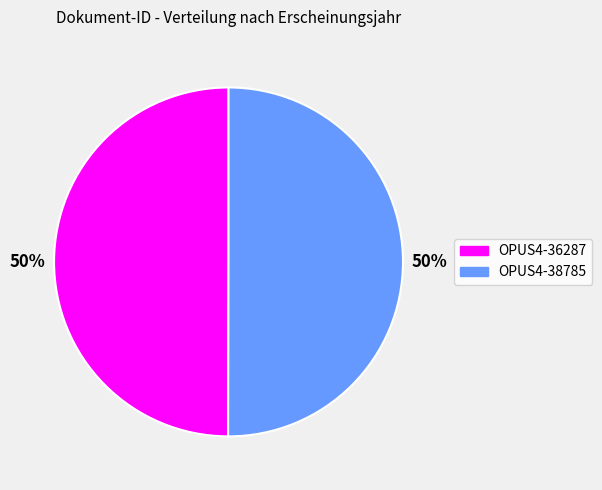

Is the sum of OPUS4-38785 and OPUS4-36287 greater than half?

Yes